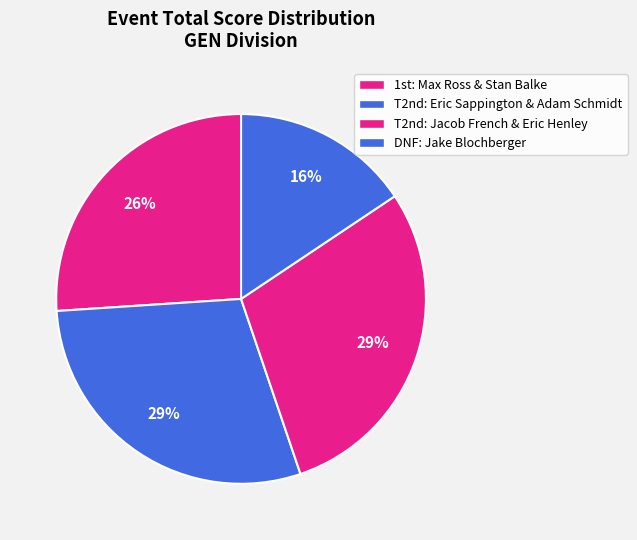

How many slices are in this pie chart?

4